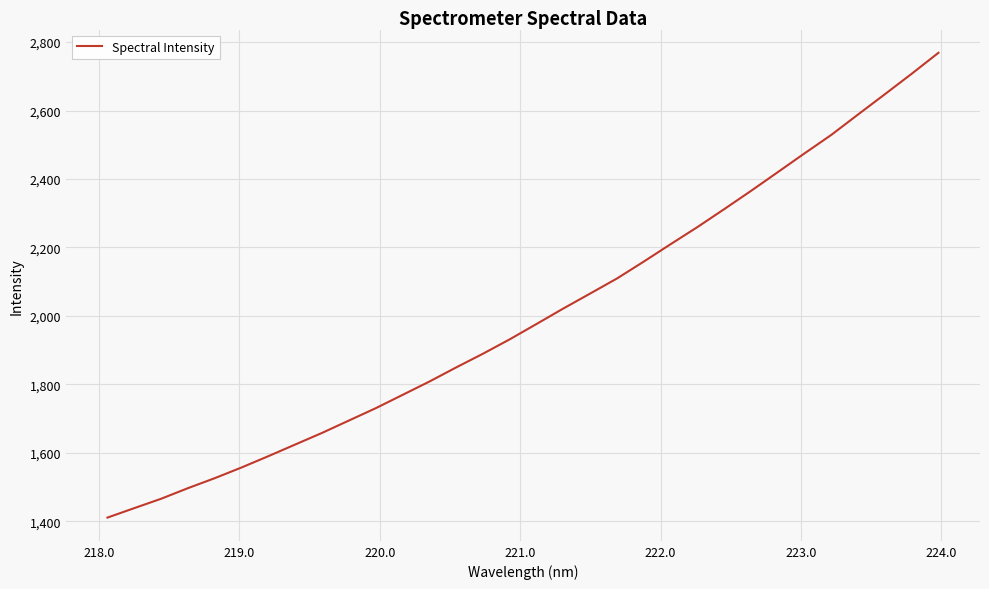

Reading left to right, extract all data points from this chart.

1410.5	1438.1	1465.5	1496.5	1525.7	1557.0	1590.1	1624.1	1658.0	1694.1	1730.2	1769.1	1808.0	1849.4	1889.4	1931.6	1976.4	2021.7	2065.3	2109.3	2158.7	2209.5	2259.5	2311.9	2365.2	2419.9	2474.9	2528.9	2588.6	2647.8	2707.4	2768.8